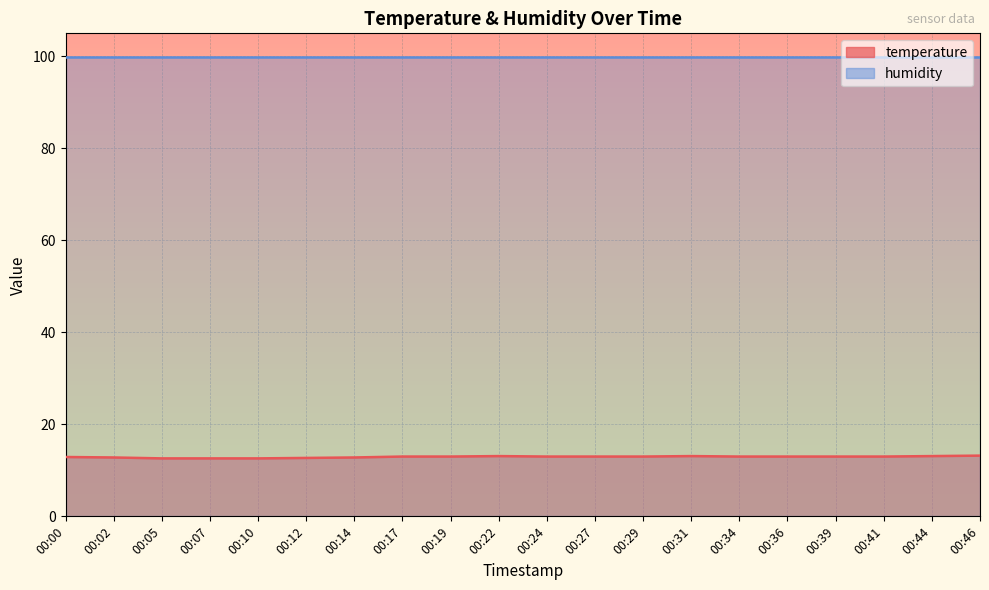

How many lines are shown in the chart?

2